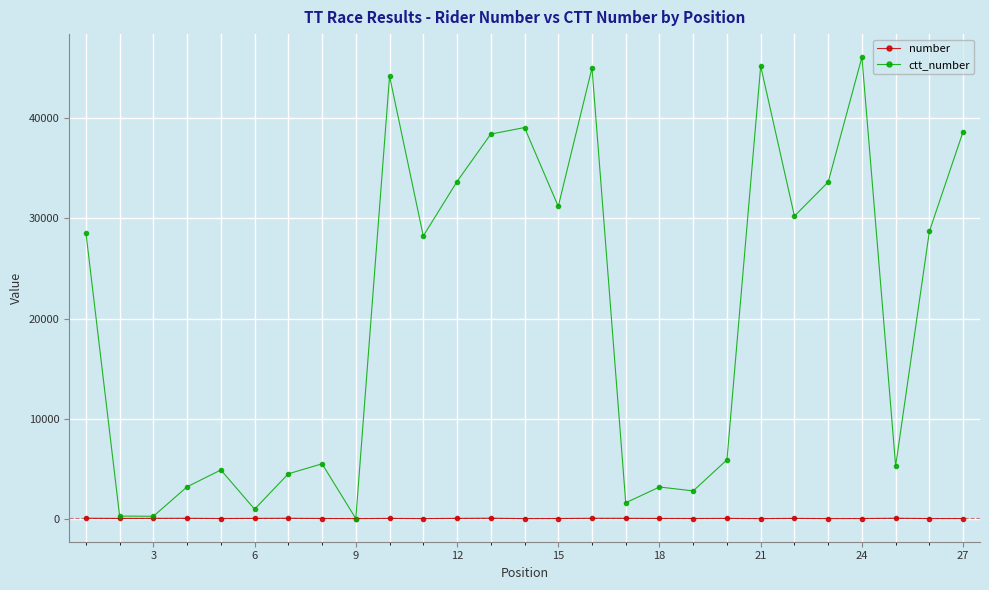

What are all the series names shown in the legend?

number, ctt_number